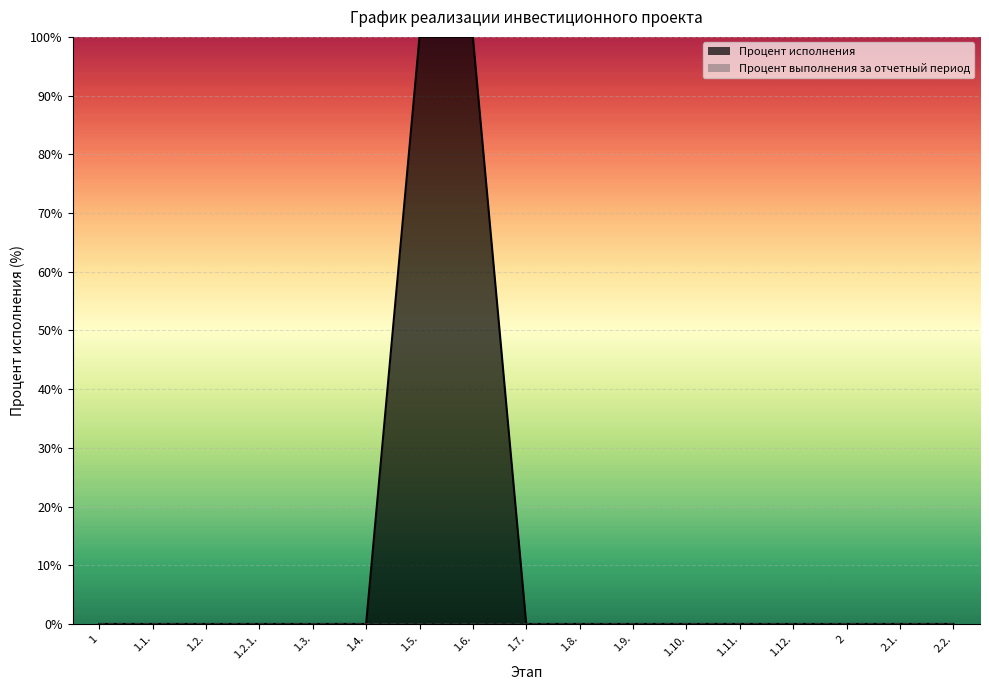

Where is Процент исполнения nearest to the value 50?

1